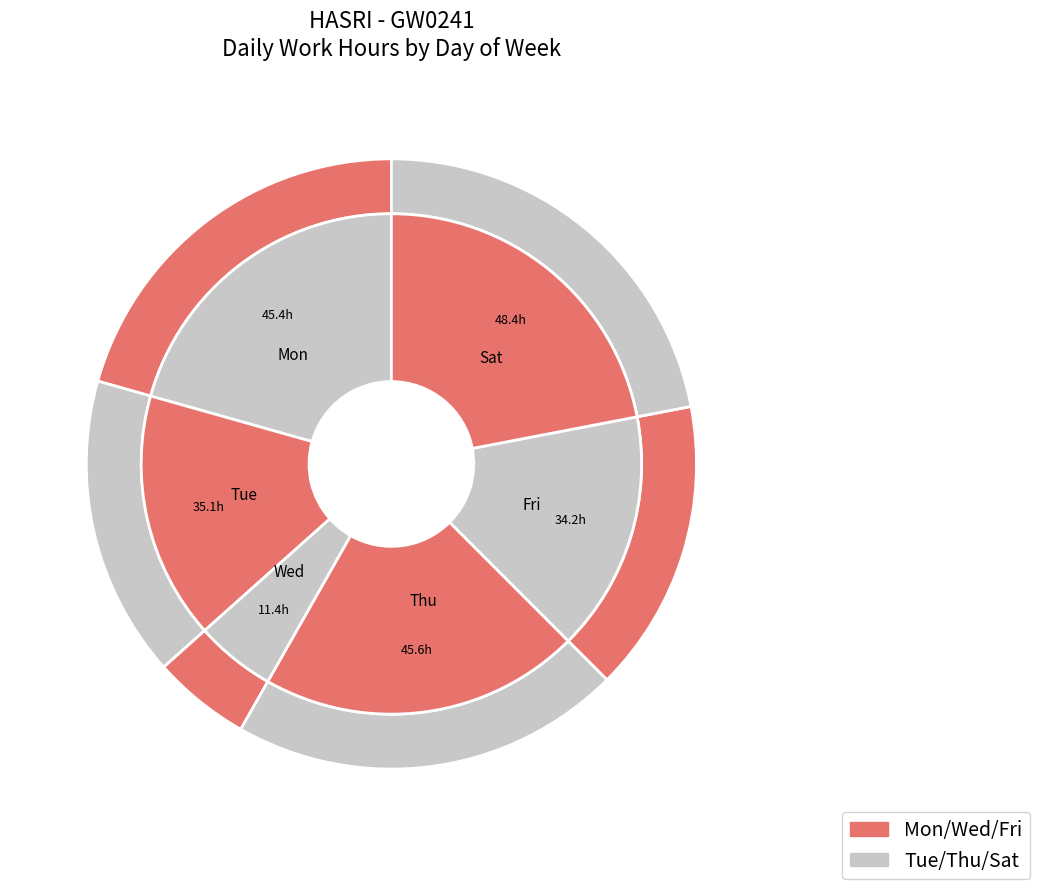

Is it true that Mon-19 is 19% of the pie?

False